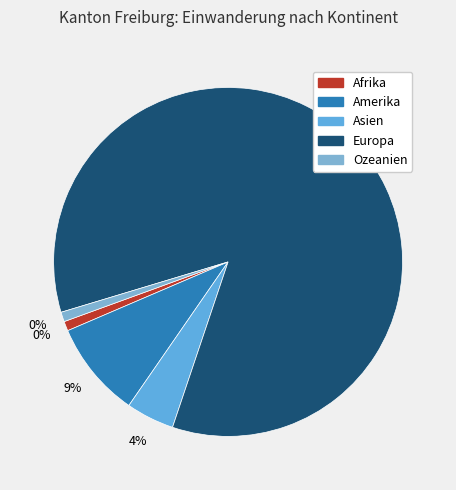

What is the majority slice?

Europa